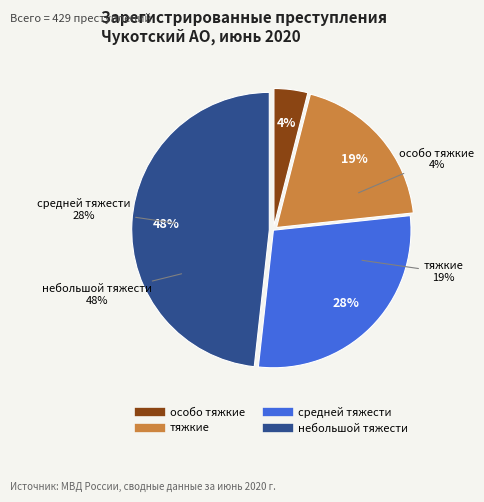

What is the change in value from тяжкие to средней тяжести?

+39